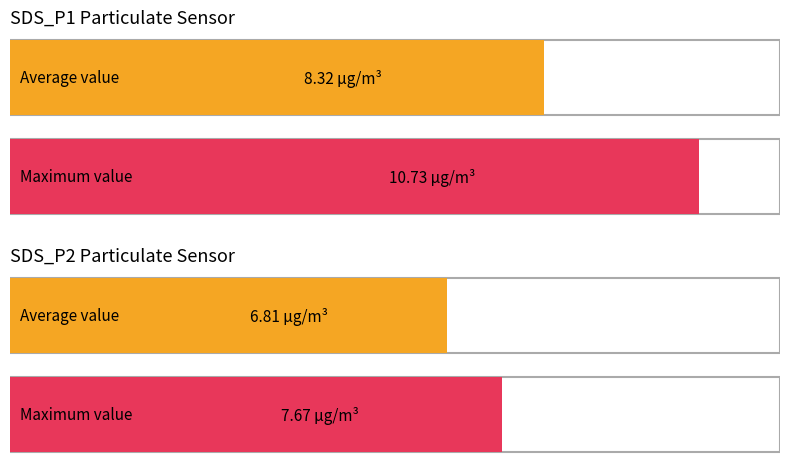

What is the average value of the Maximum utilization series?

9.2